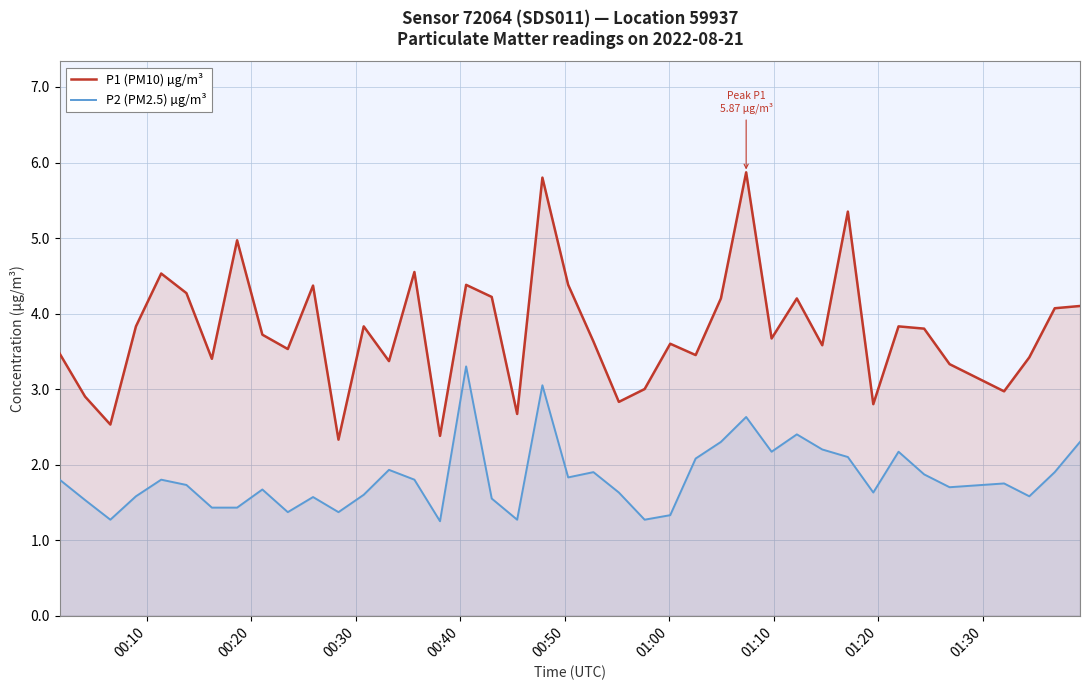

Which series has the widest spread of values?

P1 (PM10) µg/m³